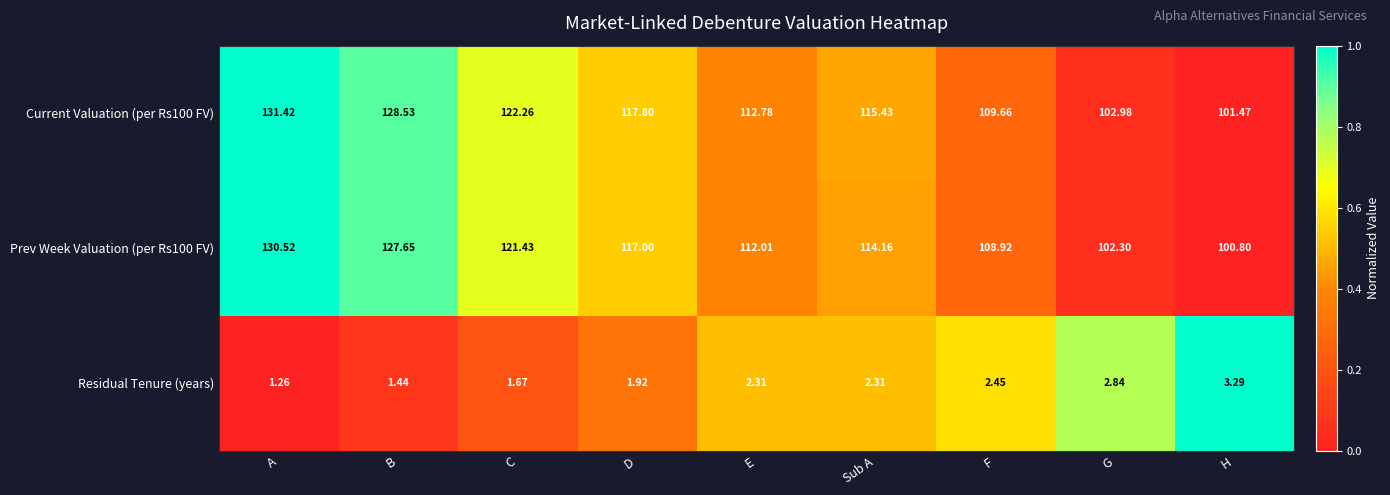

At which label does Prev Week Valuation (per Rs100 FV) first exceed 114?

A